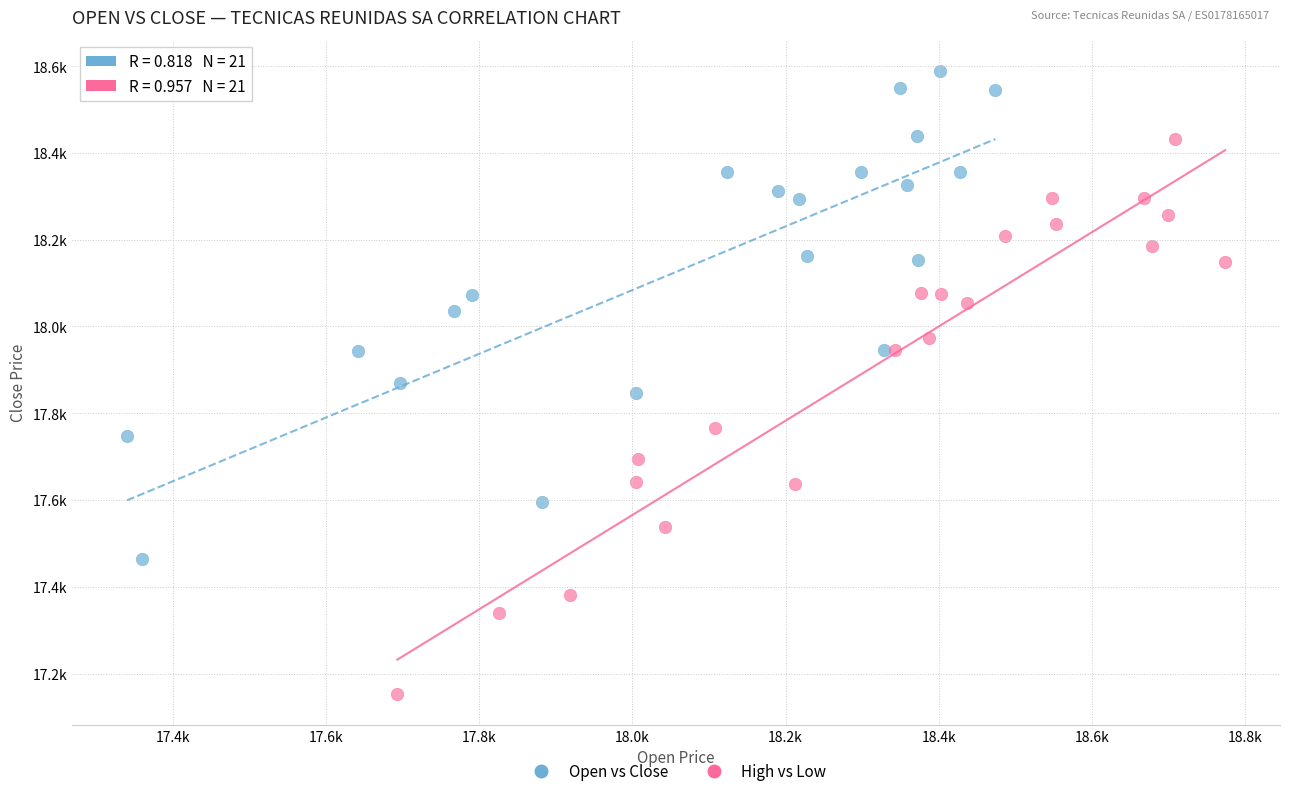

What are all the series names shown in the legend?

Open vs Close, High vs Low